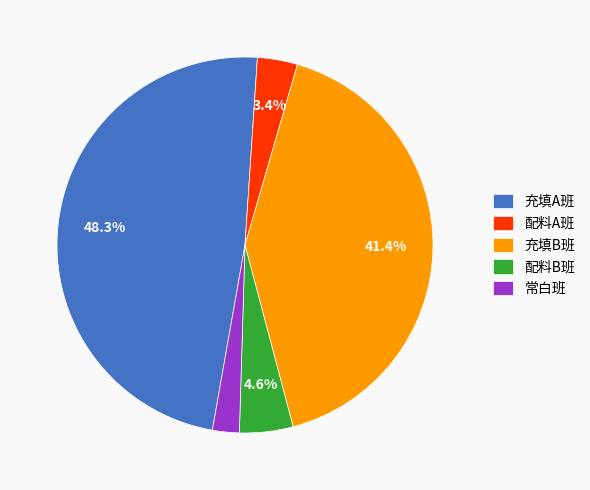

The 配料B班 slice represents 12% of the pie. True or false?

False